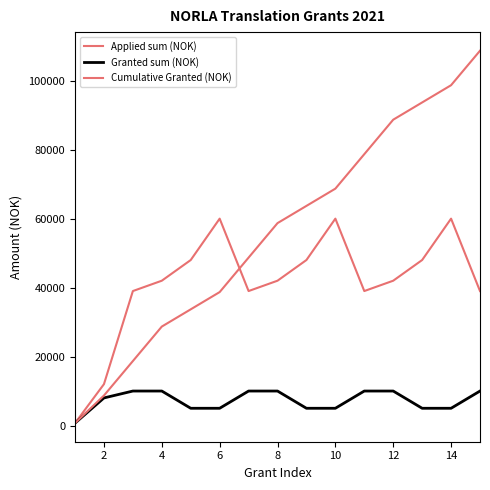

How many lines are shown in the chart?

3